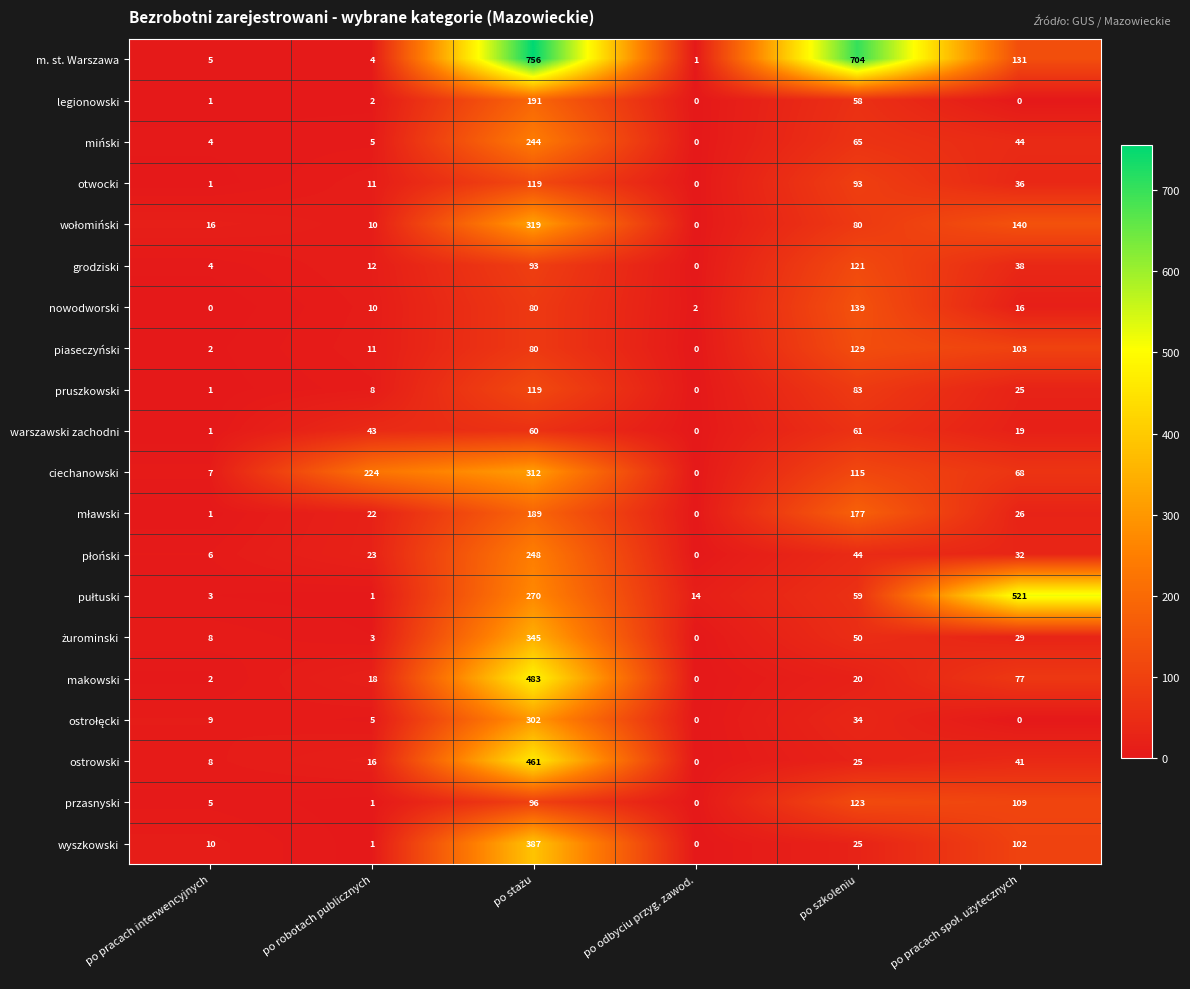

Which series has the widest spread of values?

m. st. Warszawa